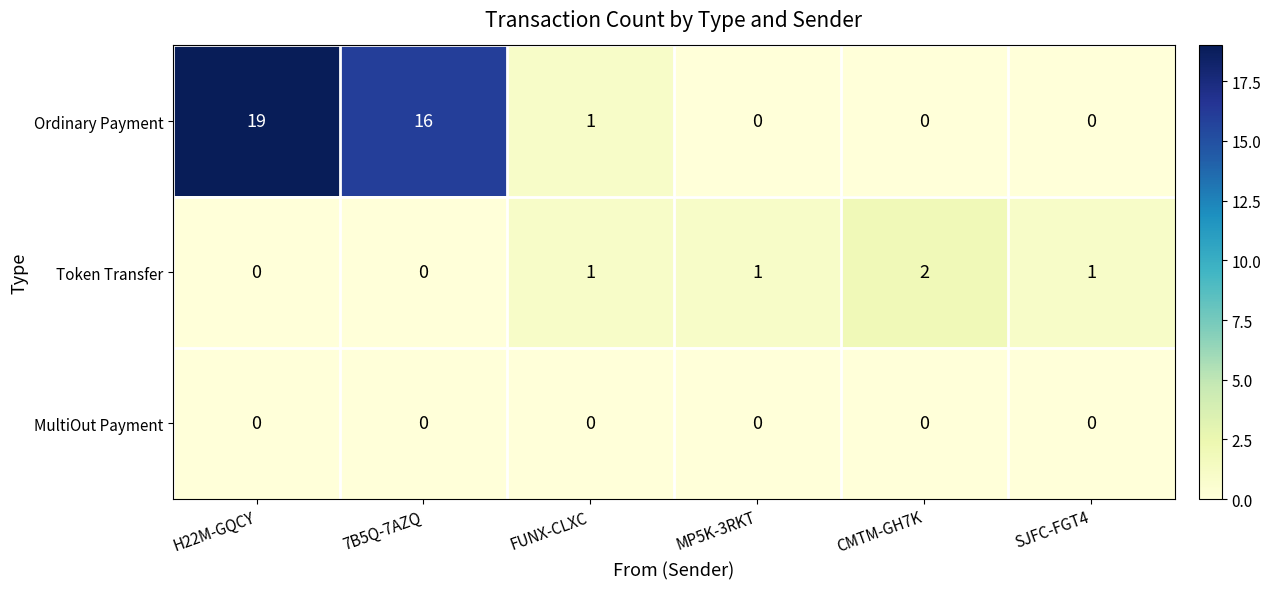

At how many categories does at least one series exceed 6?

2